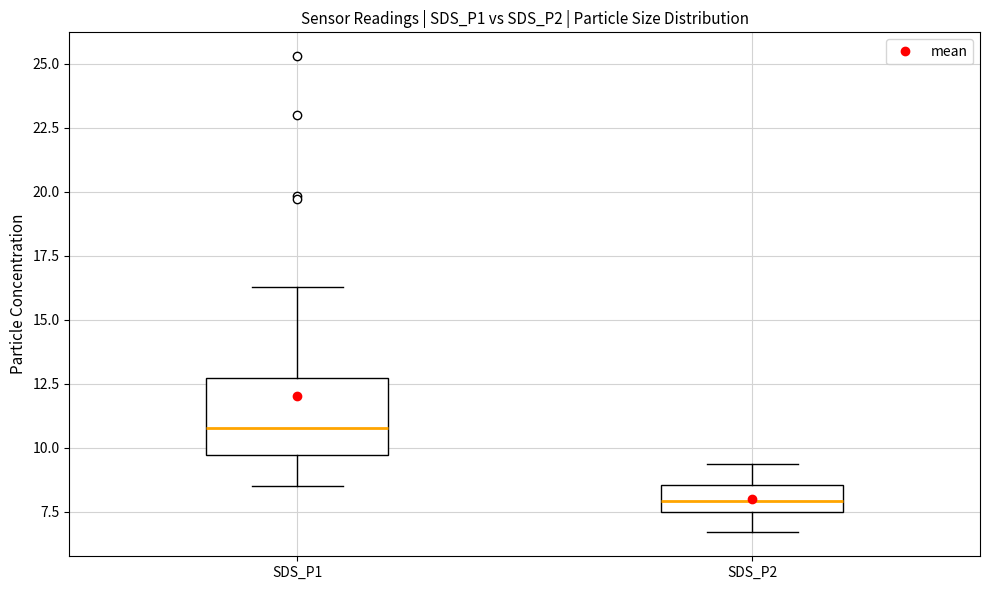

Reading left to right, read every box against the y-axis: the position of its median line, the range the box covers, and the ends of its whiskers. The values are not printed on the chart, so give them approximately, as read against the axis.

SDS_P1: median 11.0, box 9.5 to 12.5, whiskers 8.5 to 16.5
SDS_P2: median 8.0, box 7.5 to 8.5, whiskers 6.5 to 9.5